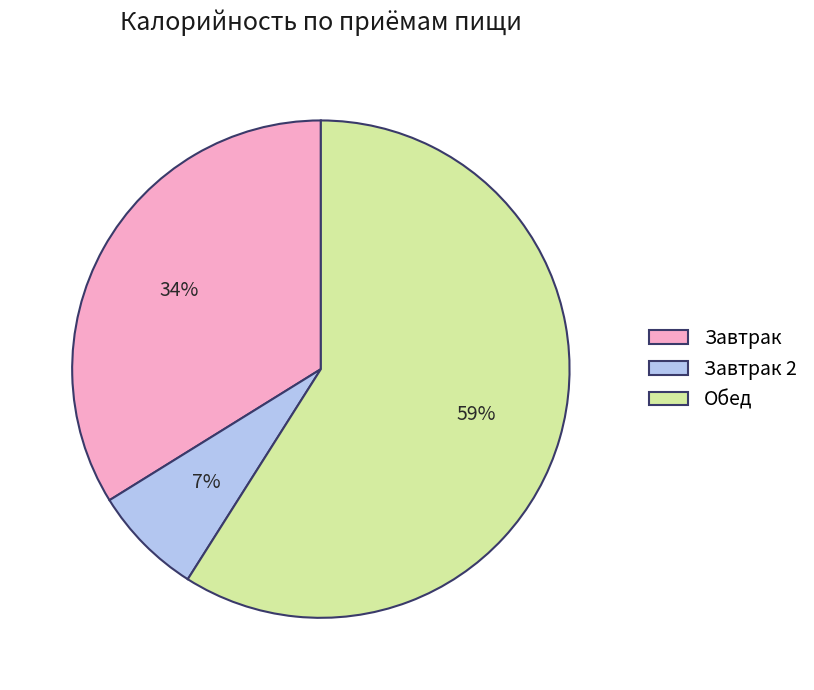

Which slice is the smallest?

Завтрак 2